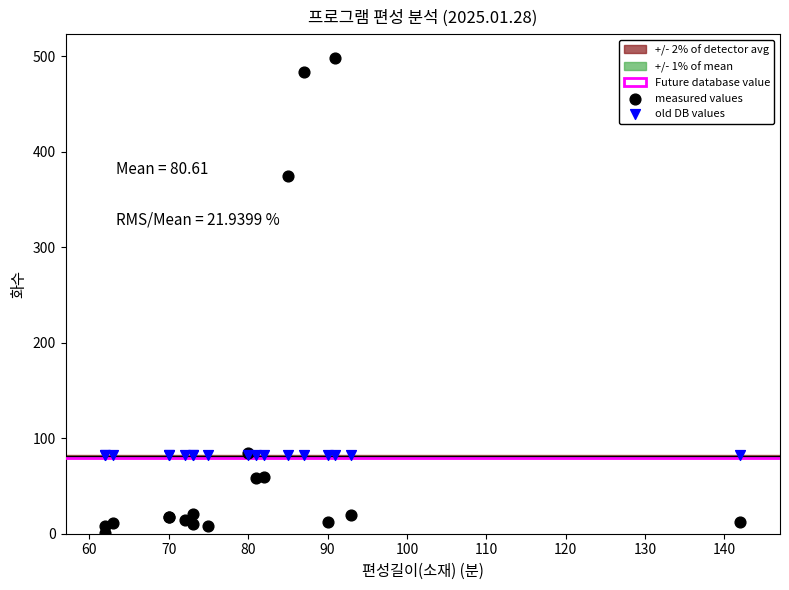

In the measured values series, what Y value is closest to 249?

375.0